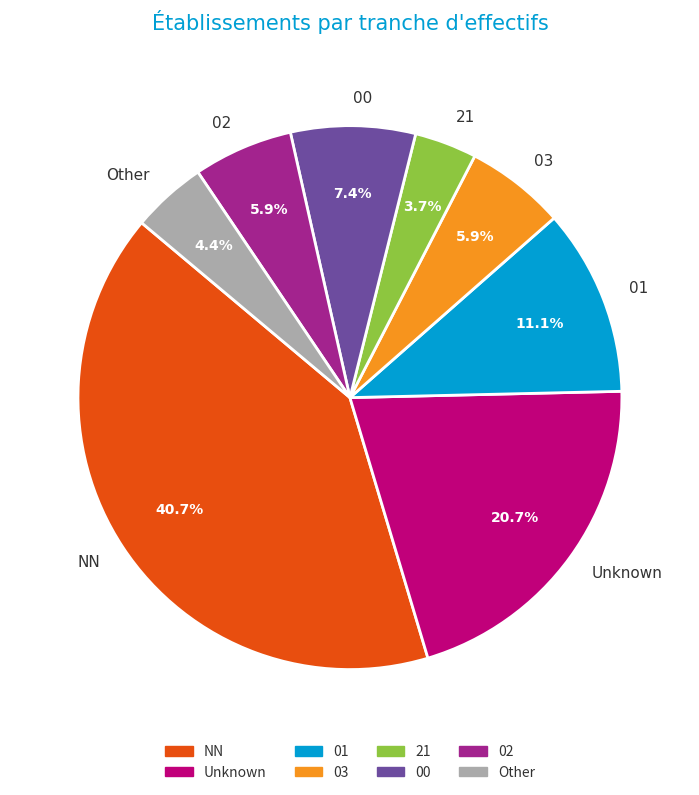

Which category has the smallest portion of the pie?

21